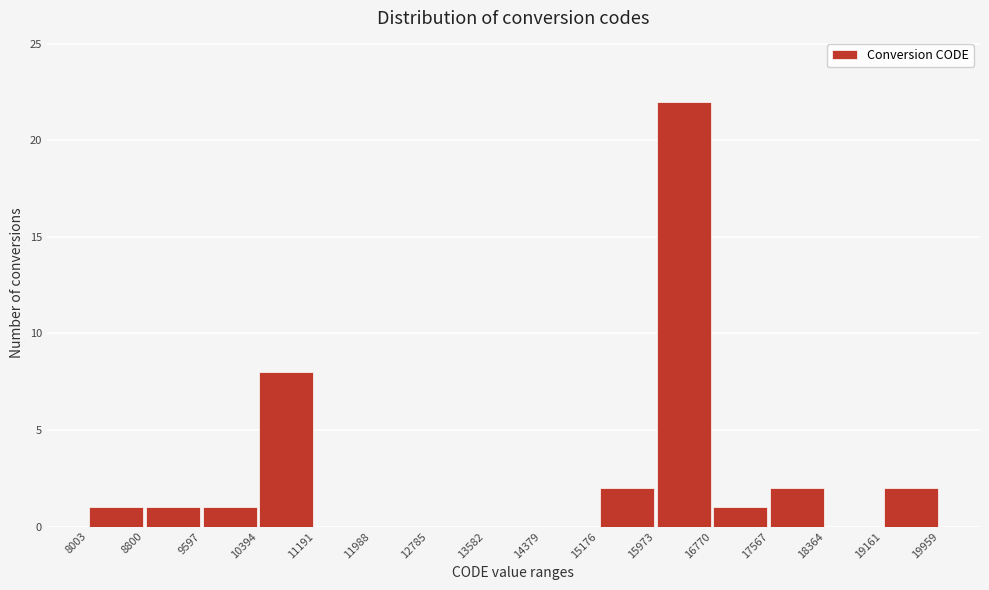

How tall is the bar that spans 15176 to 15973 on the x-axis? The values are not printed on the chart, so give them approximately, as read against the axis.

2